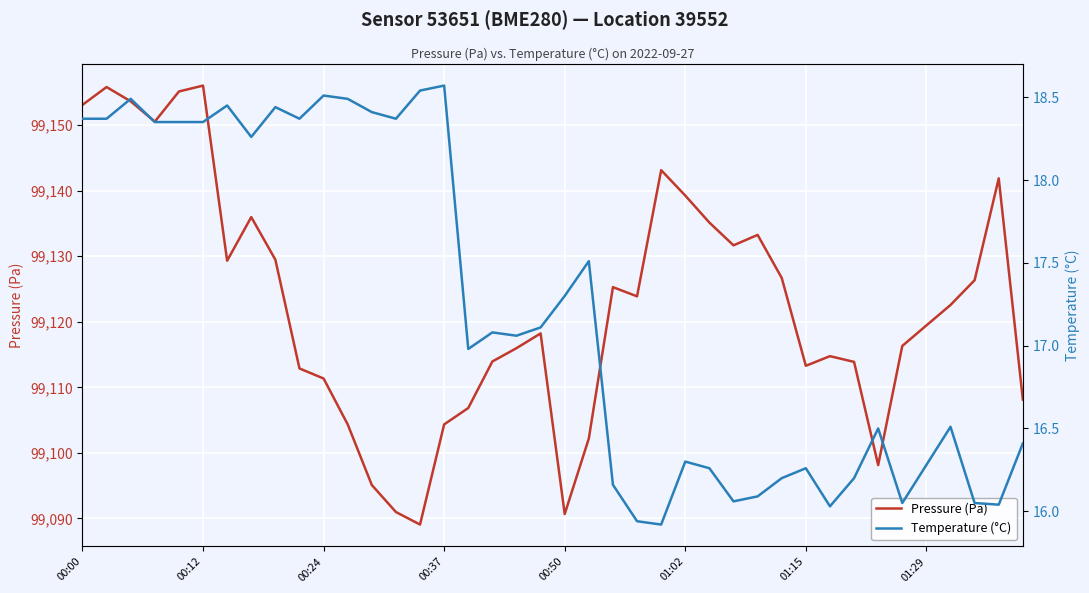

In Pressure (Pa), how many points are higher than both neighbors (excluding endpoints)?

9